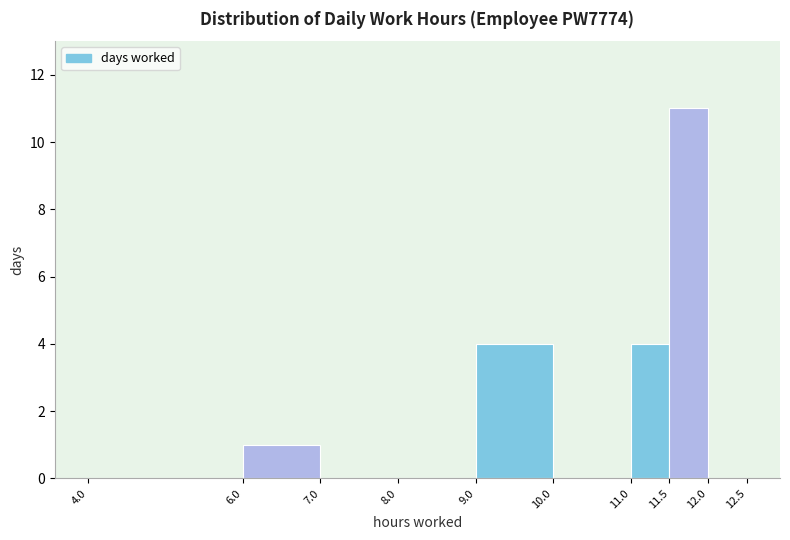

Reading left to right, list every bar in this chart as the range it spans on the x-axis followed by its height. The values are not printed on the chart, so give them approximately, as read against the axis.

4.0 to 6.0: 0
6.0 to 7.0: 1
7.0 to 8.0: 0
8.0 to 9.0: 0
9.0 to 10.0: 4
10.0 to 11.0: 0
11.0 to 11.5: 4
11.5 to 12.0: 11
12.0 to 12.5: 0